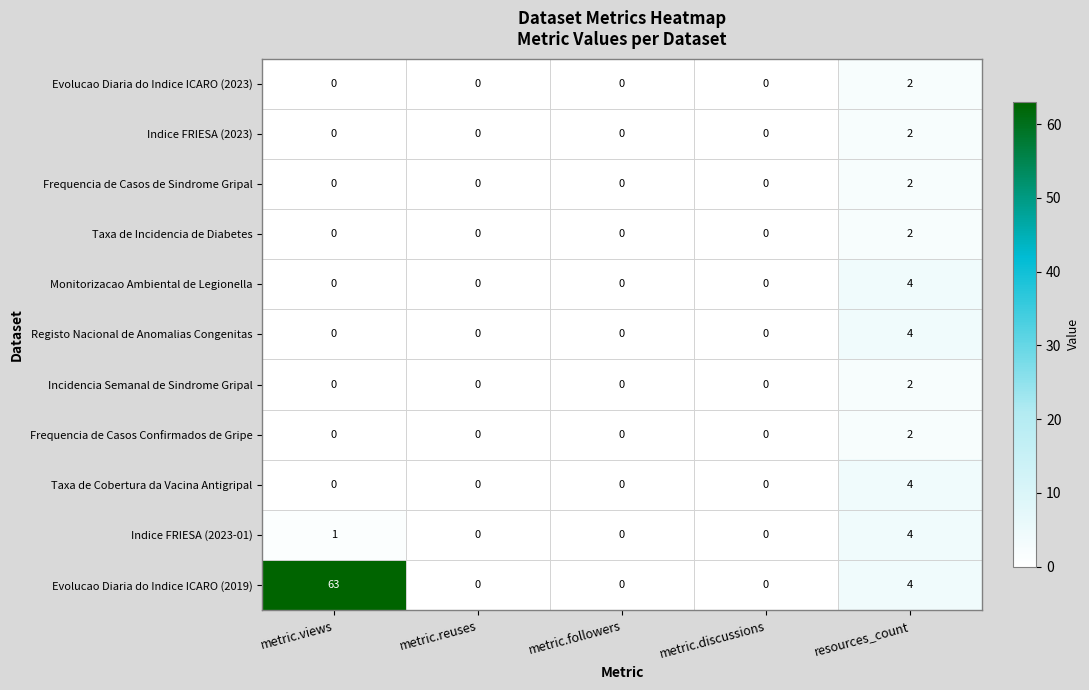

What is the maximum value for Indice FRIESA (2023-01)?

4